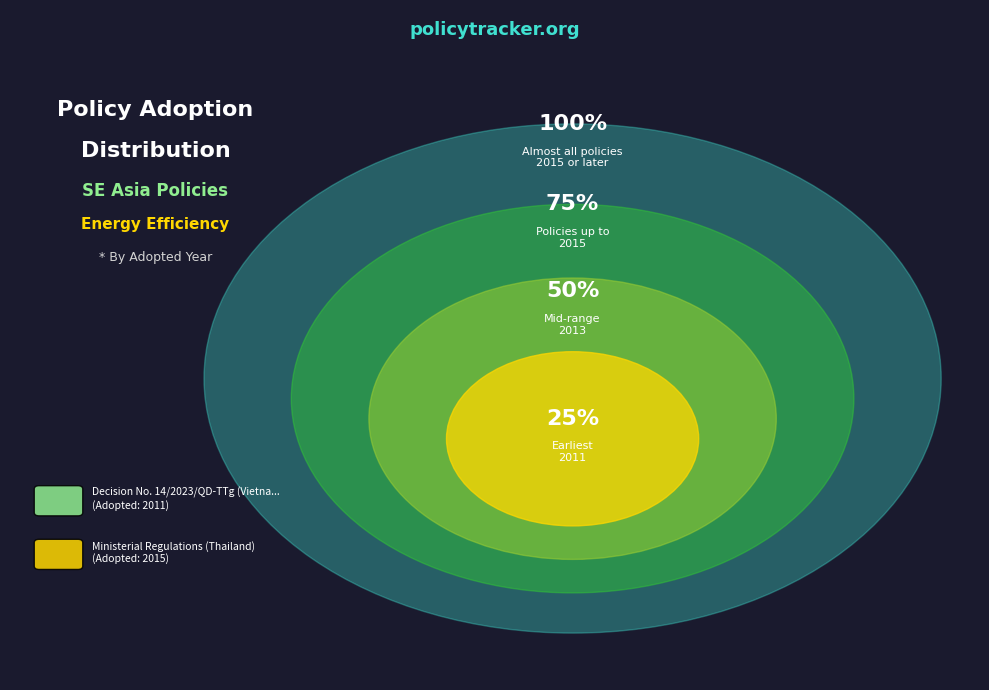

What is the change in value from Decision No. 14/2023/QD-TTg (Vietnam) to Ministerial Regulations (Thailand)?

+4